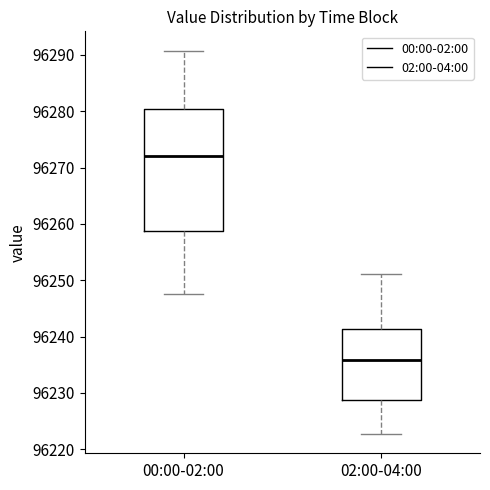

Which box is the tallest, from its lower edge to its upper edge?

00:00-02:00